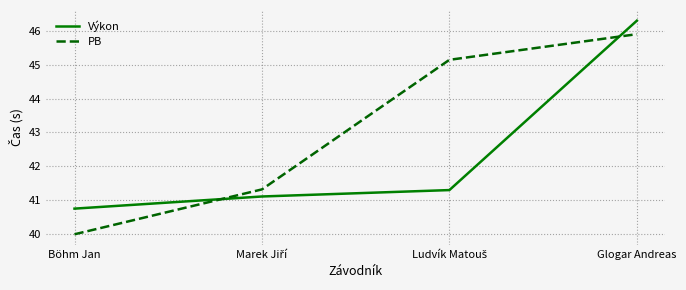

What is the greatest value displayed?

46.3